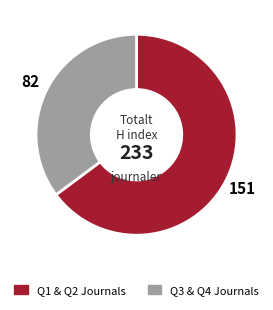

Which slice is the smallest?

Q3 & Q4 Journals